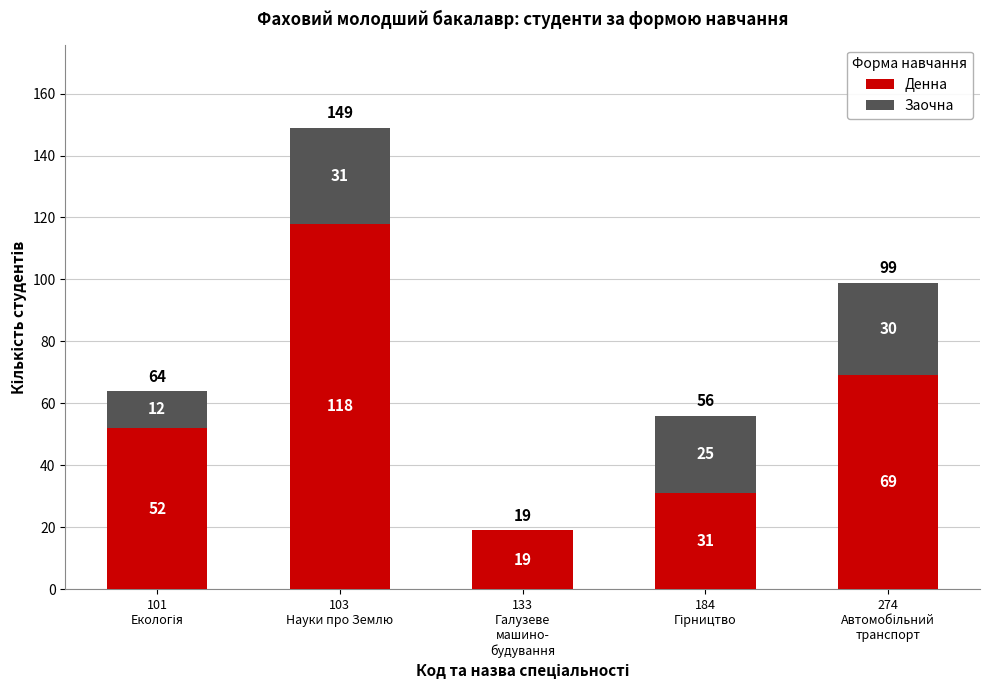

What is the highest value of the Денна series?

118